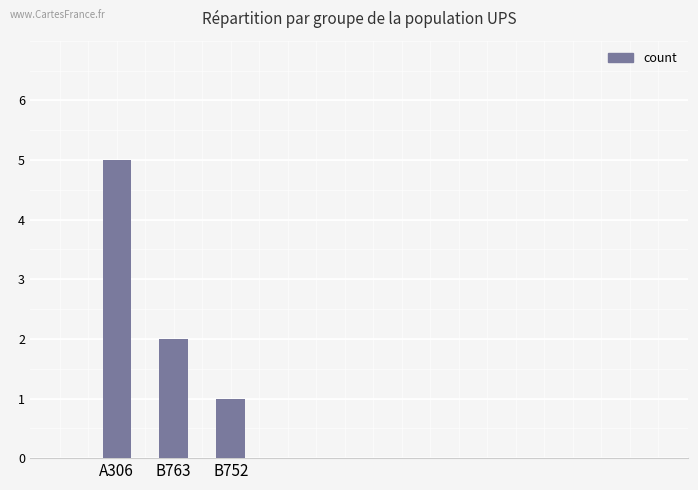

How many categories are shown in the chart?

3